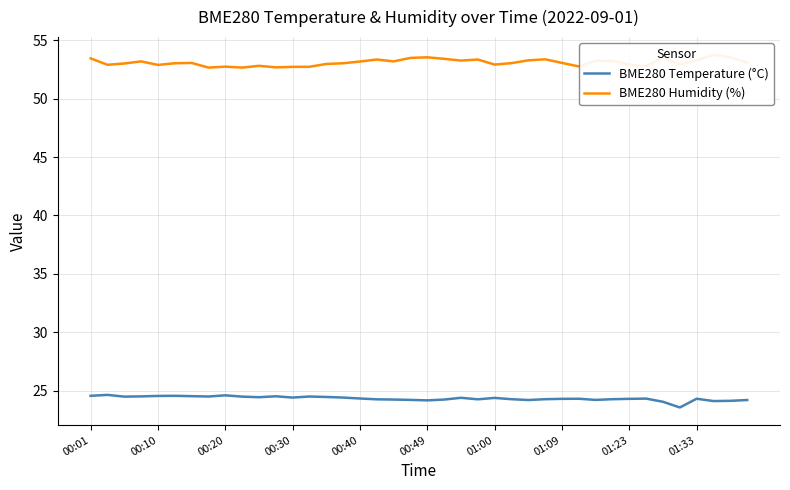

What is the smallest value displayed?

23.6